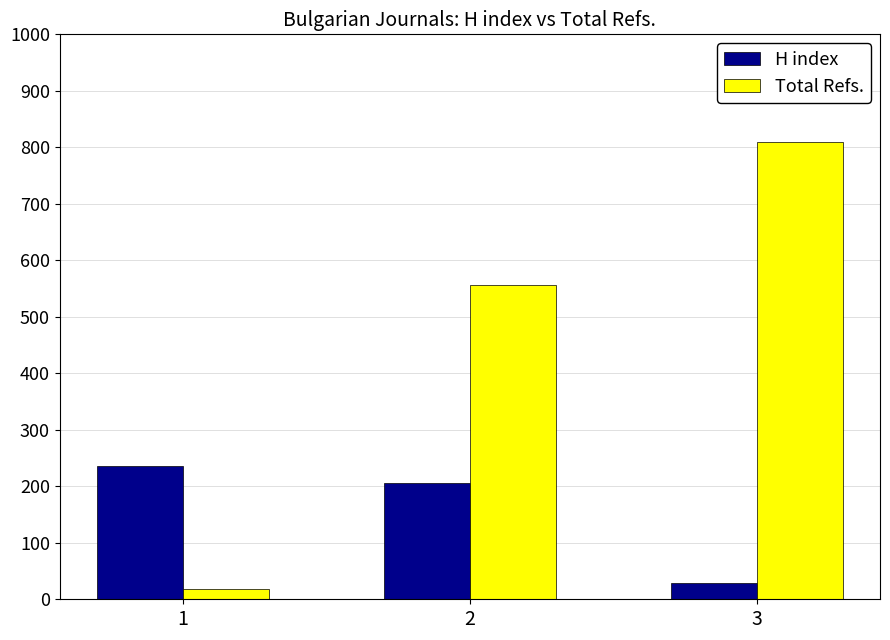

Which series has the largest total across all categories?

Total Refs.